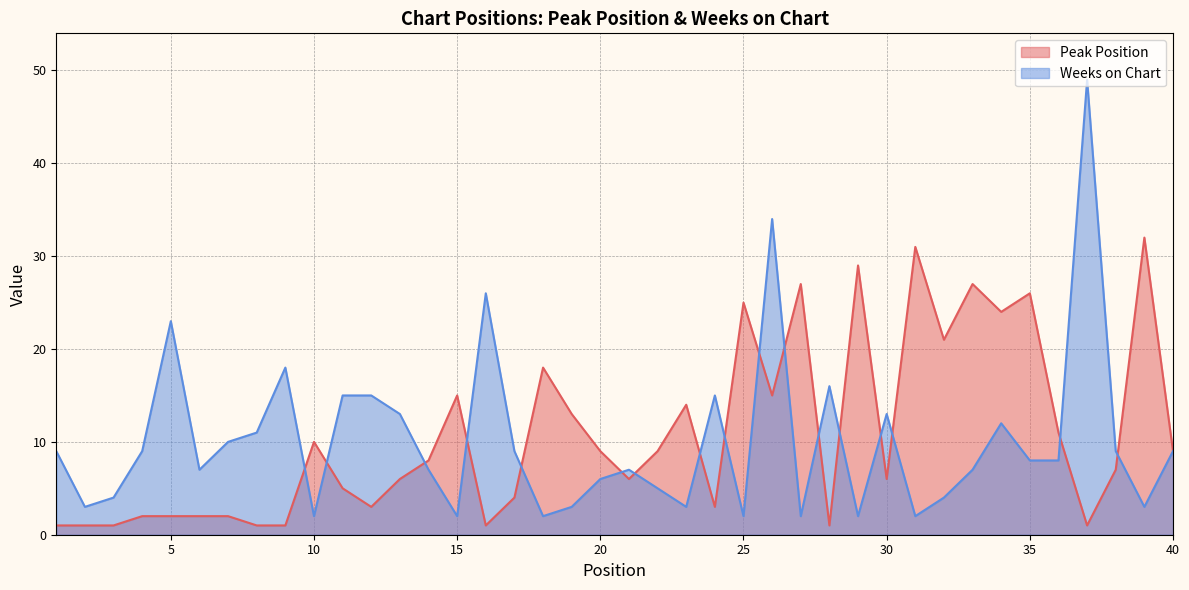

Which category has the lowest value in the Weeks on Chart series?

10